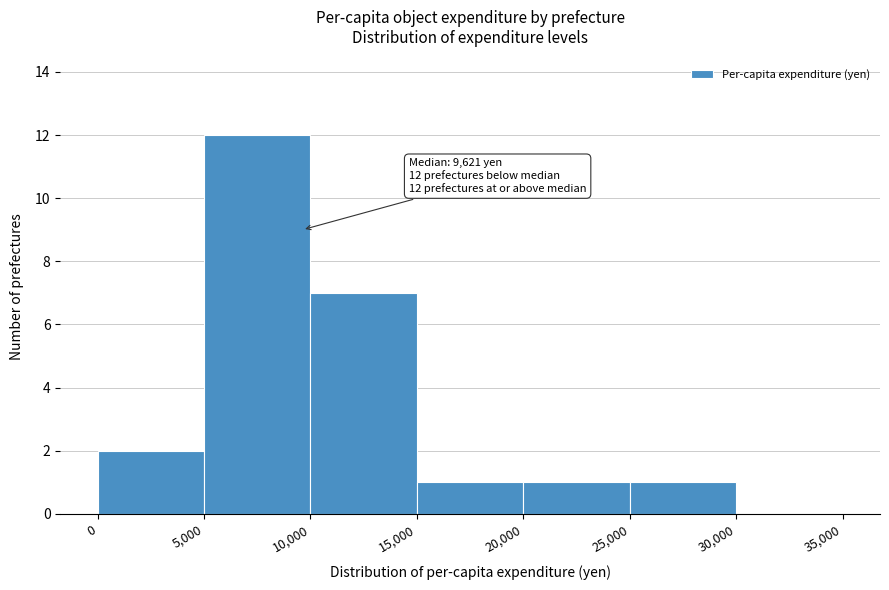

Over which range of the x-axis is the bar tallest?

5,000 to 10,000